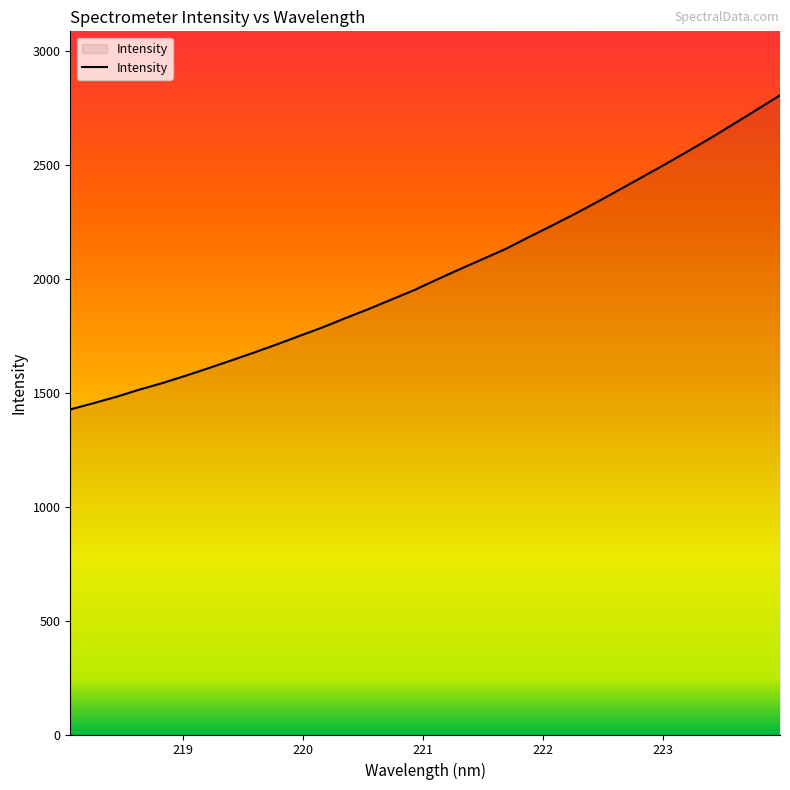

What is the greatest value displayed?

2807.0